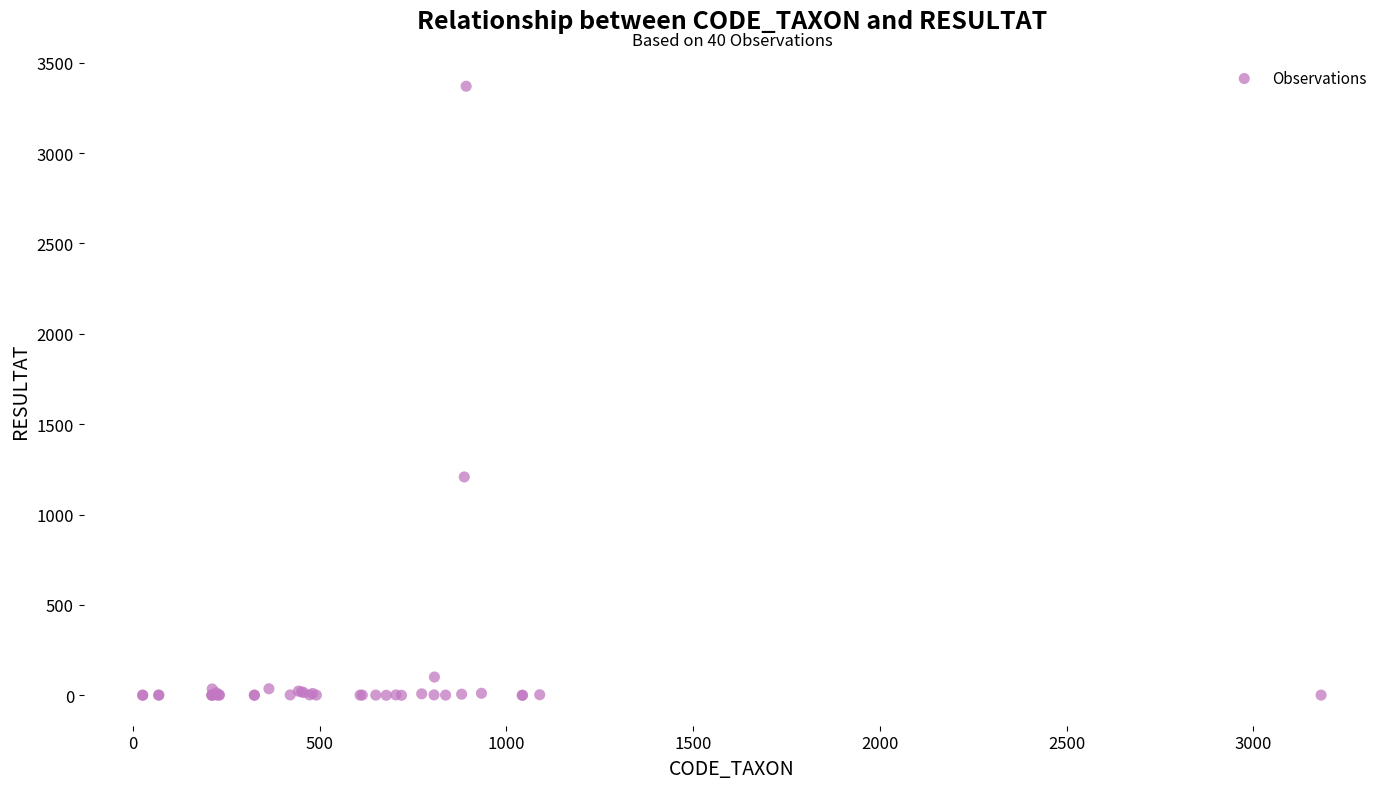

What Y value in the scatter plot is closest to 1685?

1208